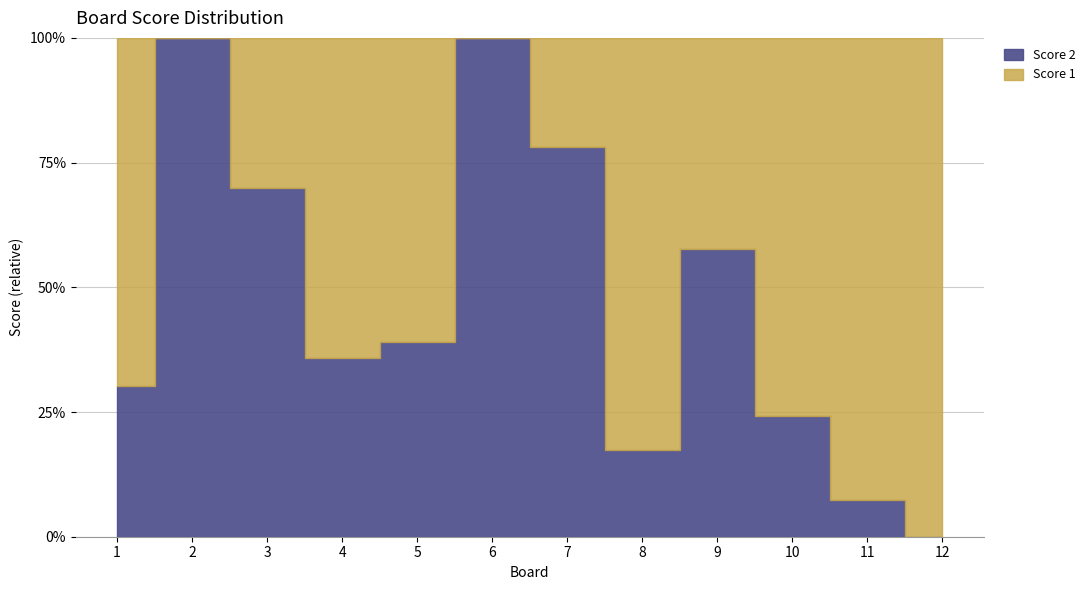

What is the approximate value of Score 1 at 3, to the nearest 10?

10